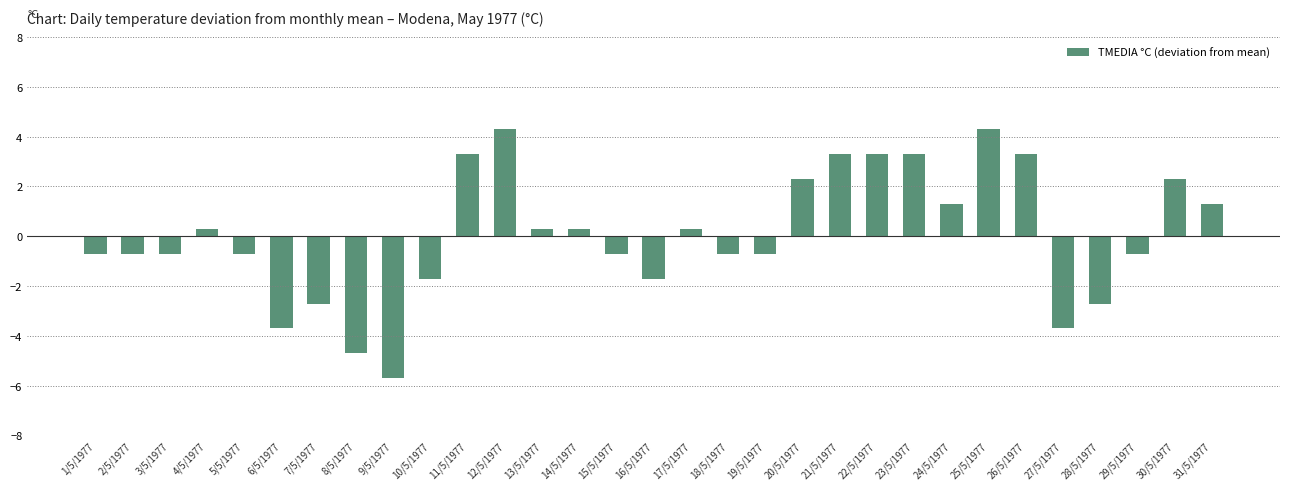

What is the minimum value shown in the chart?

-5.7